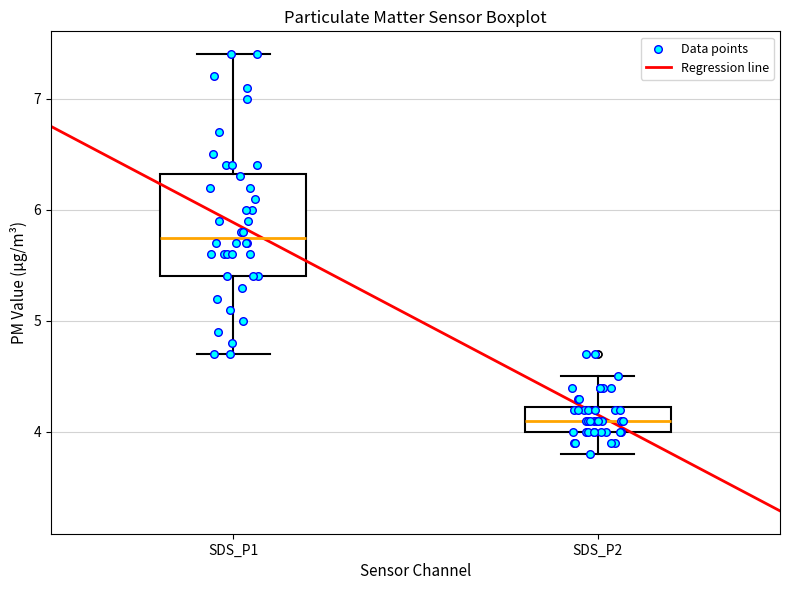

Which box's median line is the highest?

SDS_P1